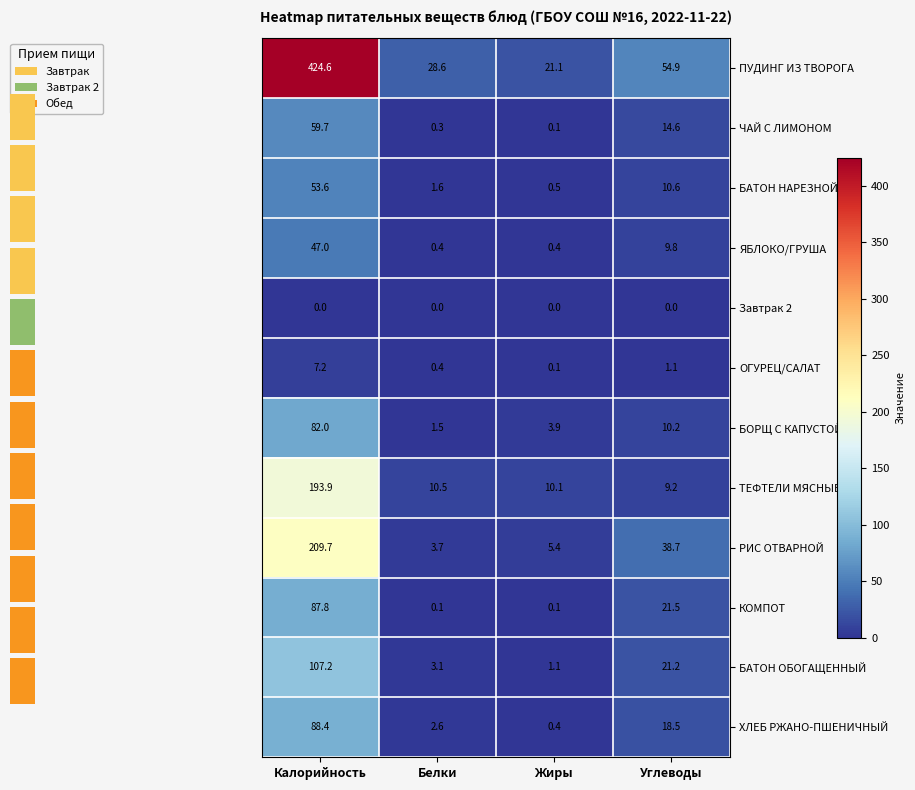

The value of ЧАЙ С ЛИМОНОМ at Жиры is 0.1. True or false?

True